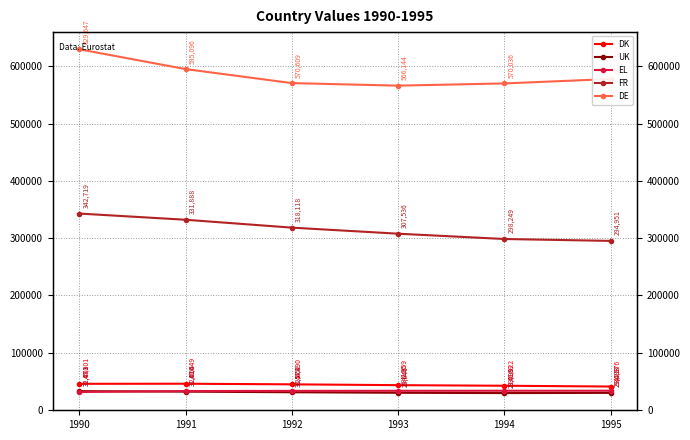

What is the difference between the highest and lowest values at 1991?

563480